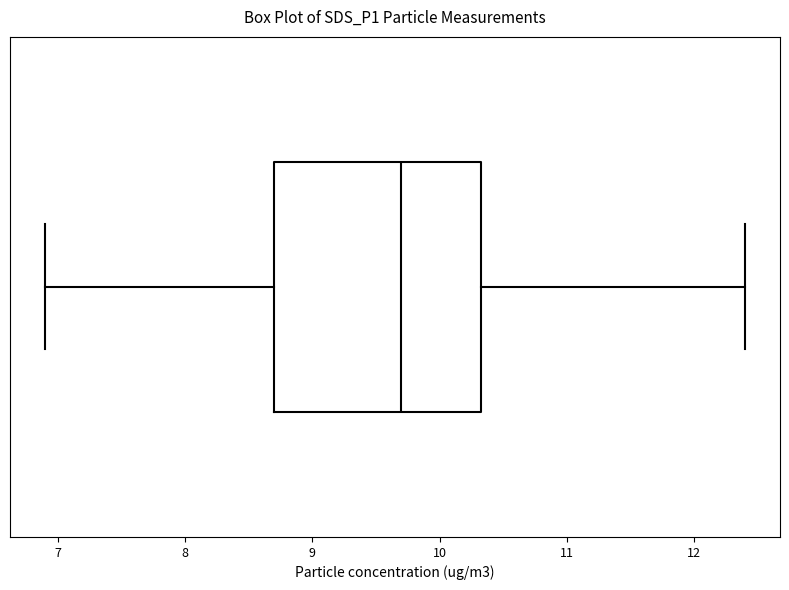

Where does the right whisker of the box end on the x-axis? The values are not printed on the chart, so give them approximately, as read against the axis.

12.4